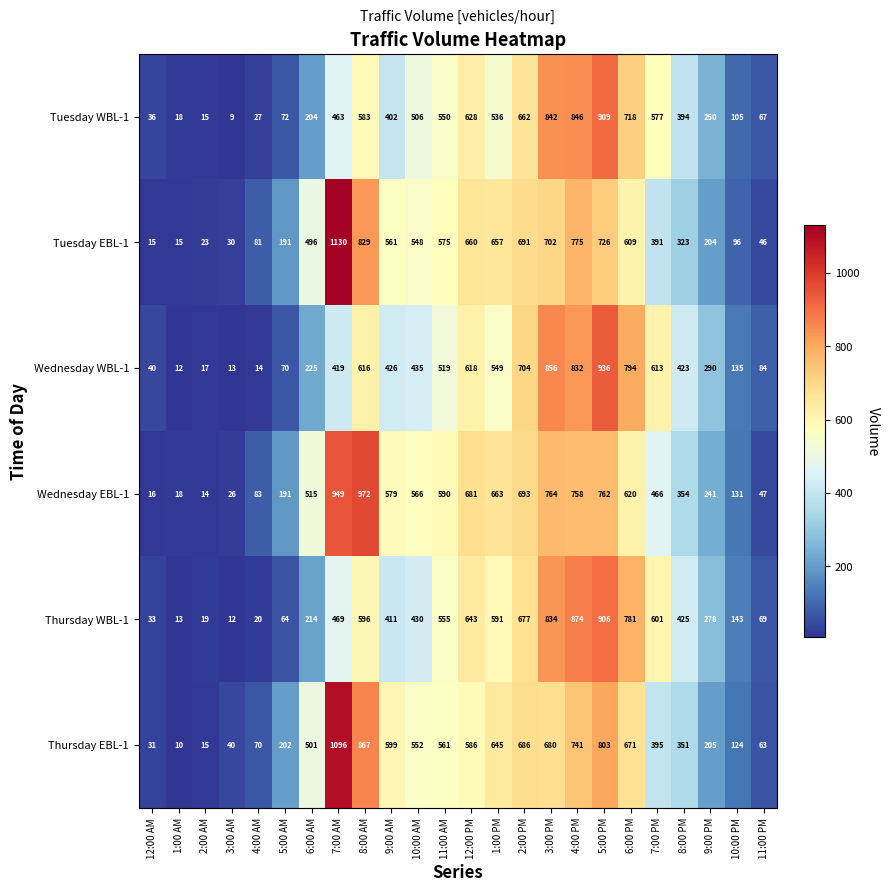

What is the total value across all series at 5:00 AM?

790